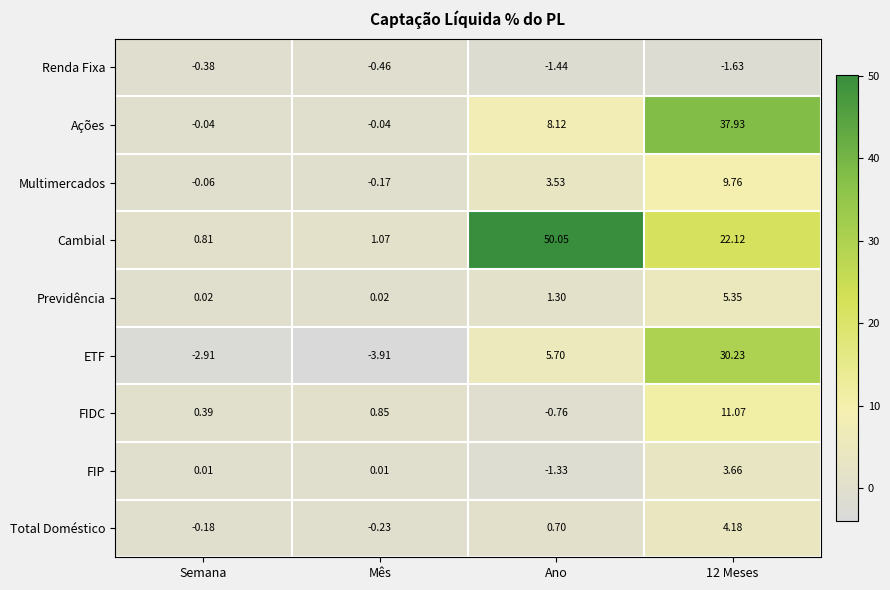

Which series has the largest total across all categories?

Cambial